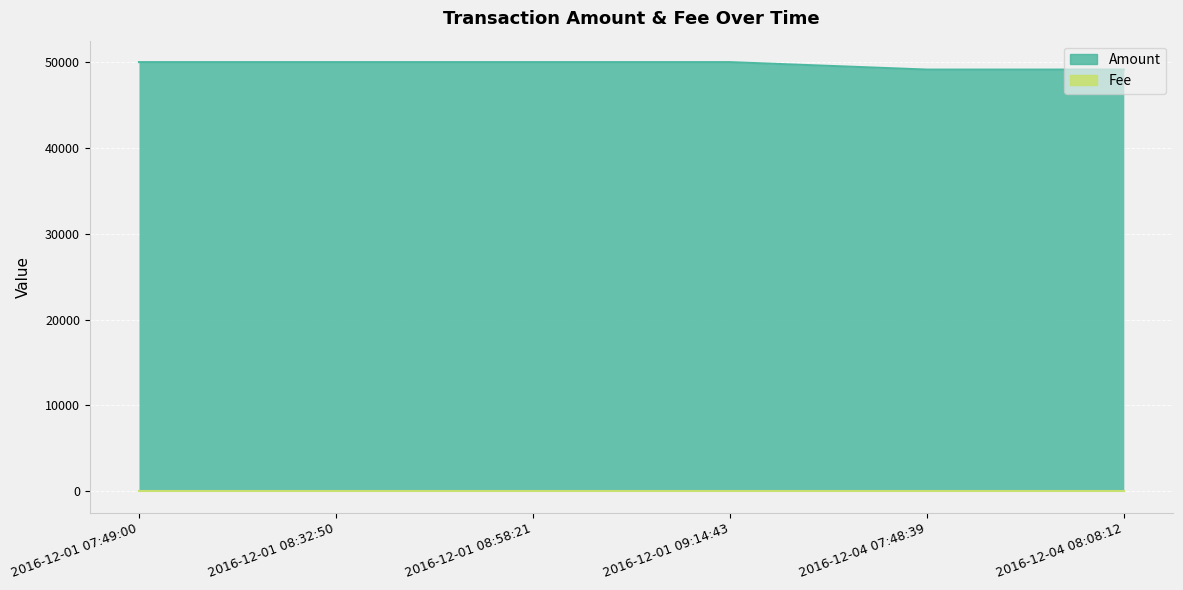

What is the lowest value of the Amount_line series?

49130.3